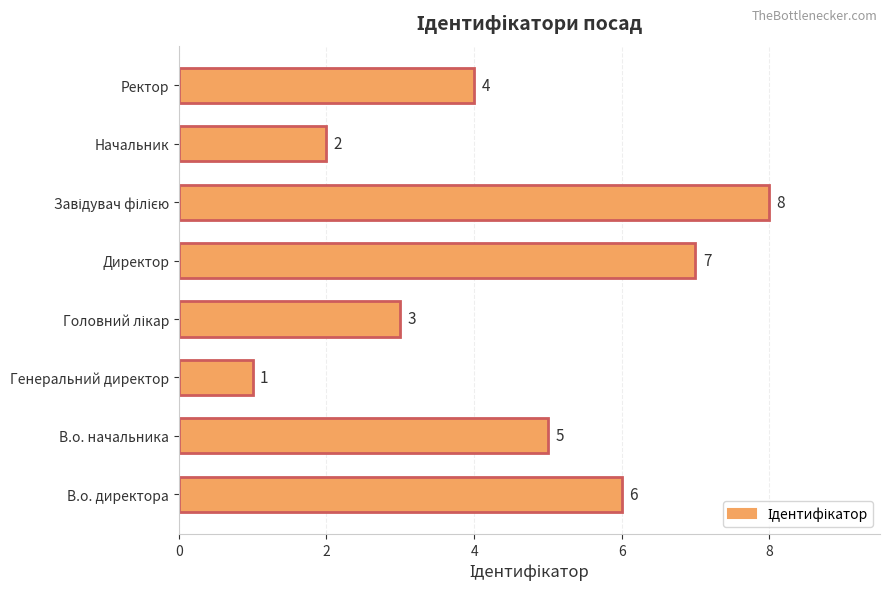

True or false: the data shows 2 at Начальник.

True